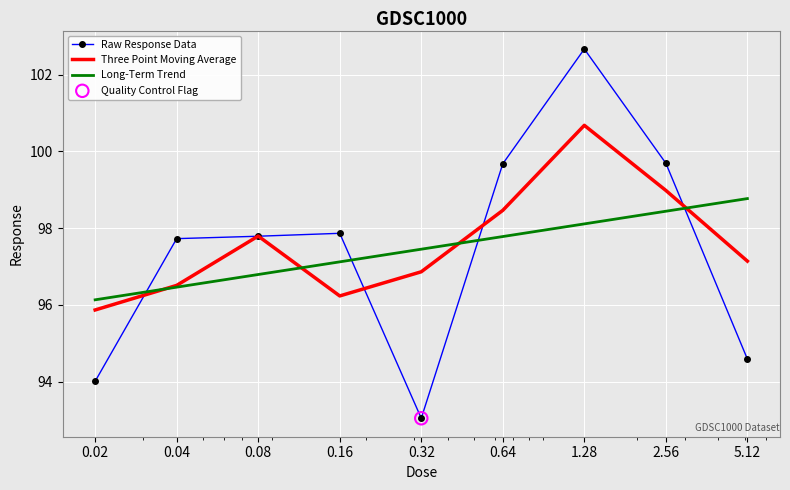

Which series has the largest range (max minus min)?

Raw Response Data